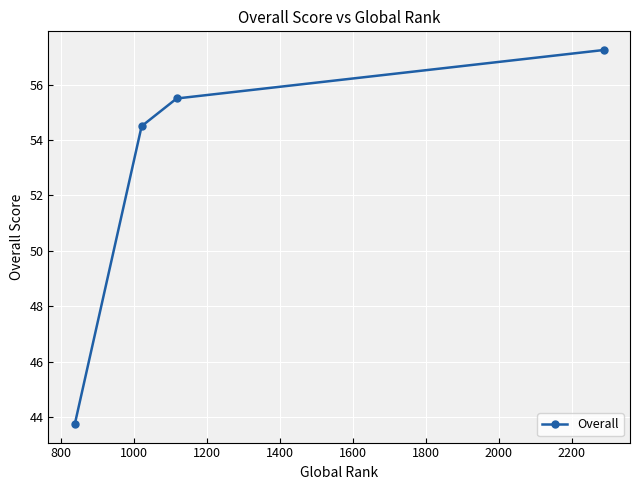

What is the minimum value shown in the chart?

43.8